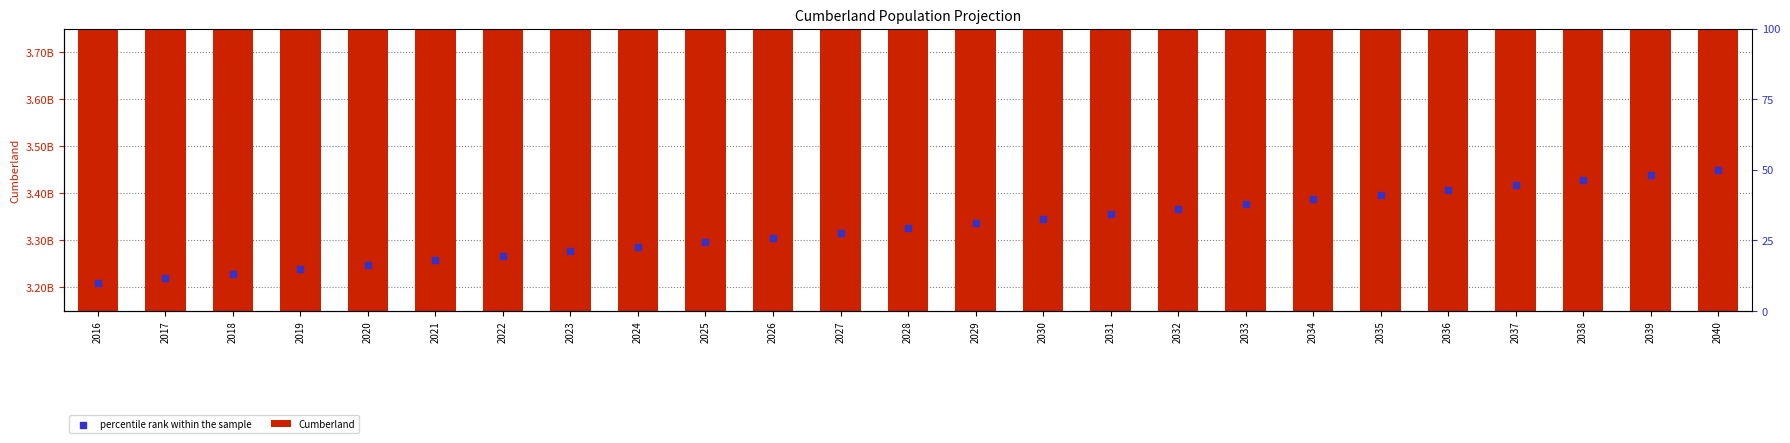

At how many categories does at least one series exceed 3468747012?

11